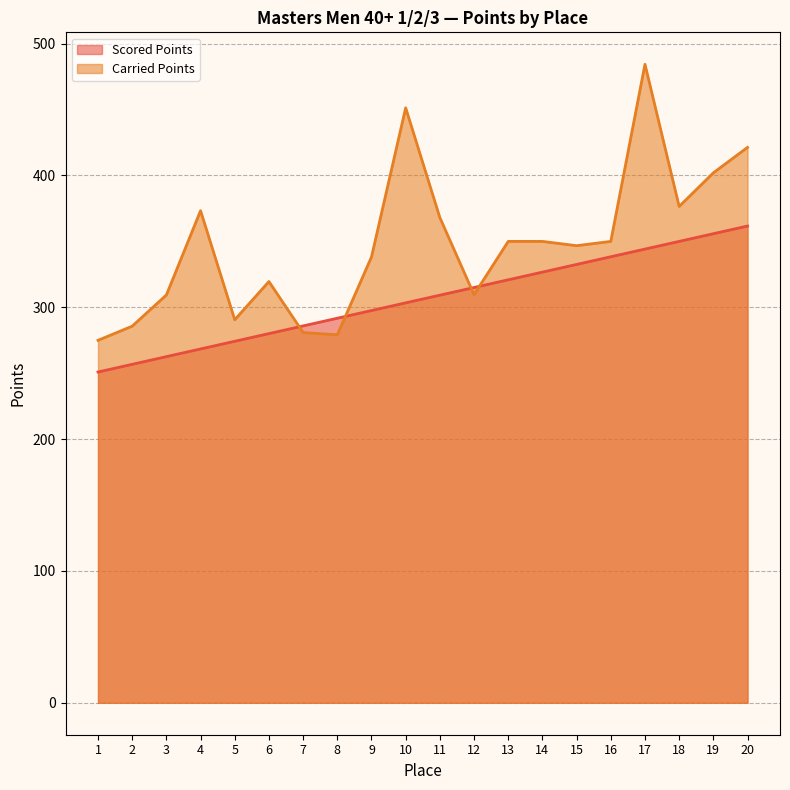

The value of Scored Points at 15 is 332.5. True or false?

True